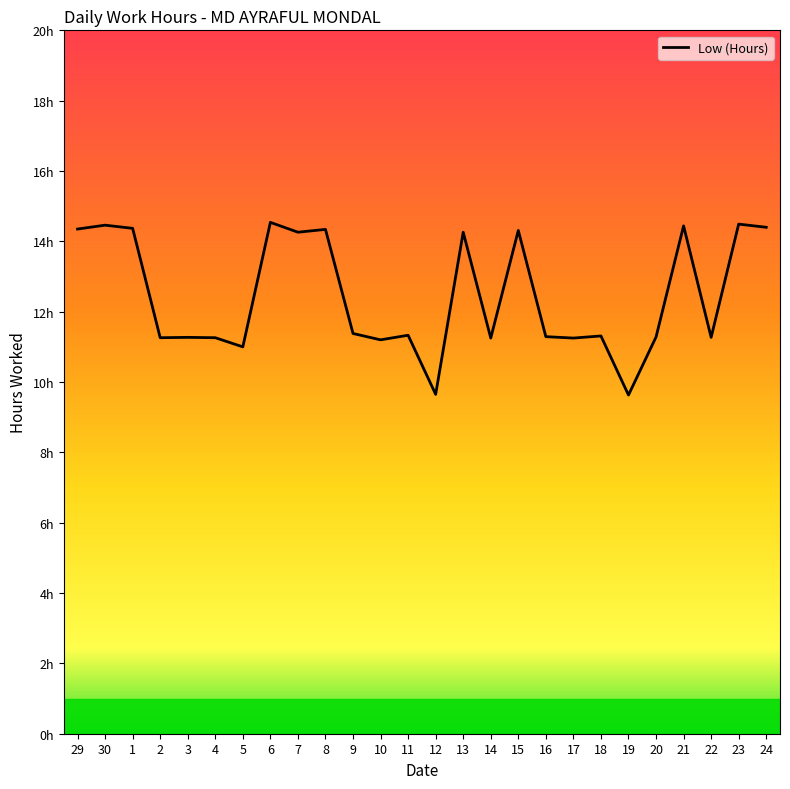

Which has a higher value, 18 or 10?

18